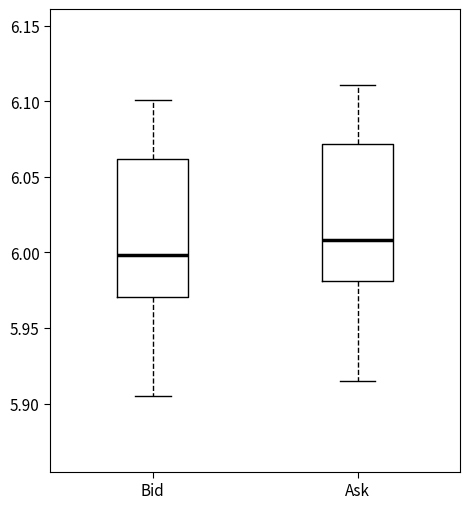

Reading left to right, read every box against the y-axis: the position of its median line, the range the box covers, and the ends of its whiskers. The values are not printed on the chart, so give them approximately, as read against the axis.

Bid: median 6.000, box 5.970 to 6.060, whiskers 5.905 to 6.100
Ask: median 6.010, box 5.980 to 6.070, whiskers 5.915 to 6.110